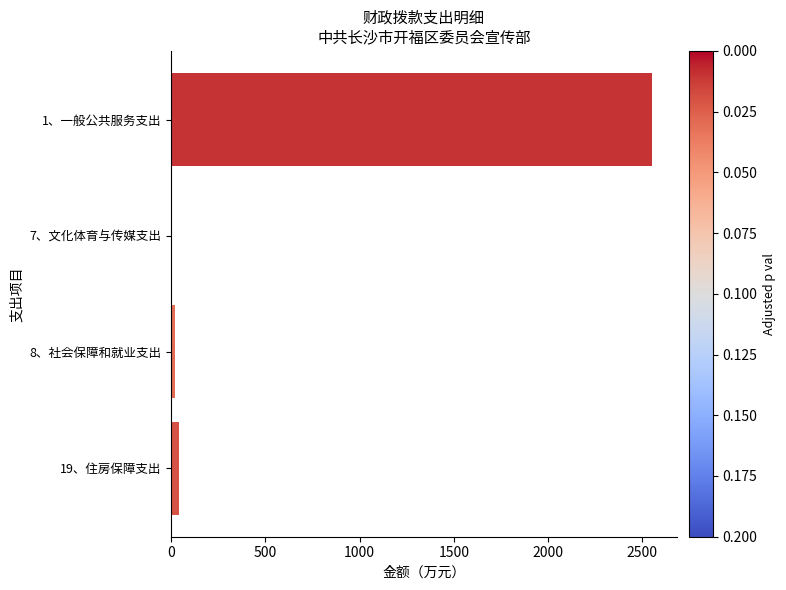

The value at 1、一般公共服务支出 is 2554.7. True or false?

True